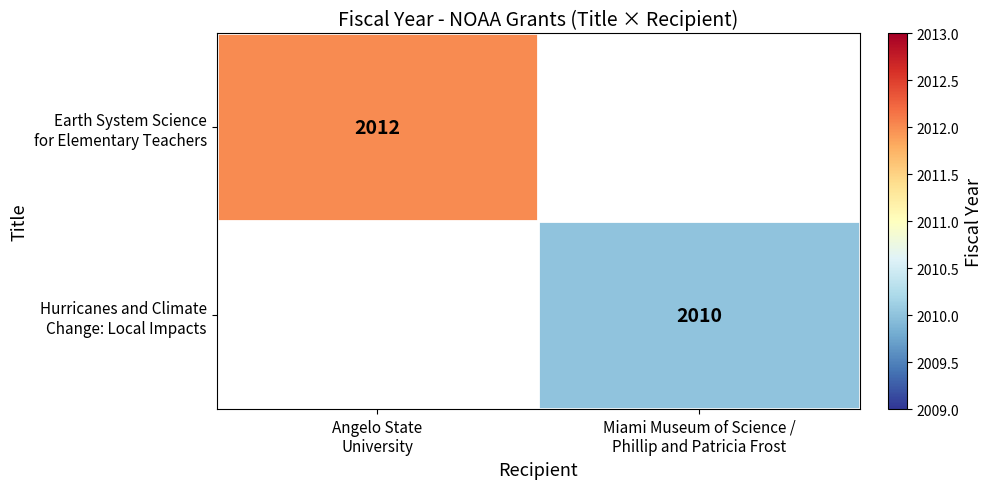

How many series are shown in this chart?

2